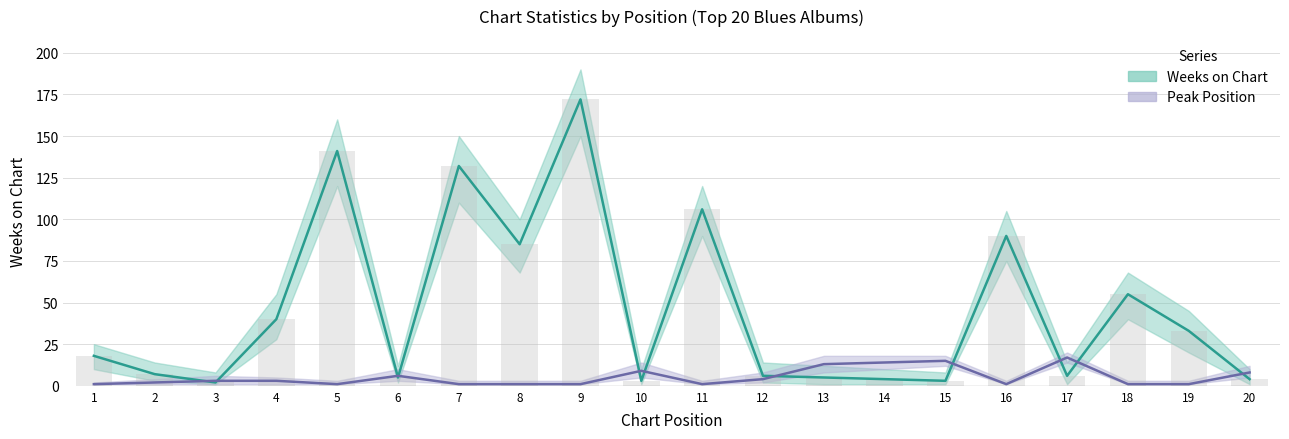

What is the lowest value of the Peak Position series?

1